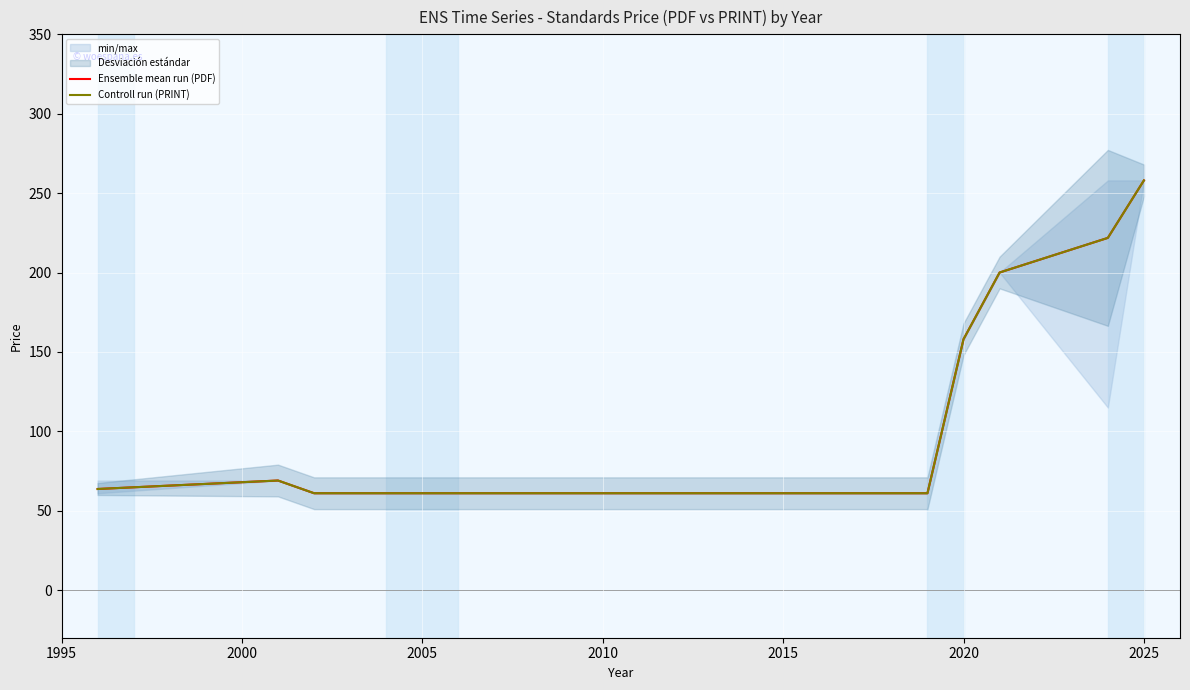

Reading right to left, what are all the values shown in this chart?

Ensemble mean run (PDF): 258.0	221.8	200.0	158.0	61.0	61.0	61.0	61.0	69.0	63.7
Controll run (PRINT): 258.0	221.8	200.0	158.0	61.0	61.0	61.0	61.0	69.0	63.7